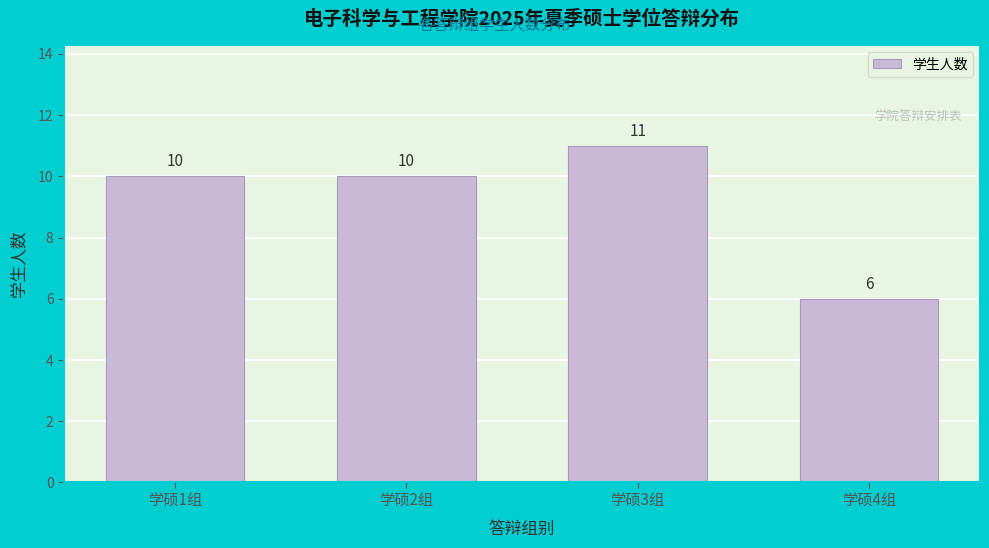

Reading left to right, extract all data points from this chart.

10	10	11	6